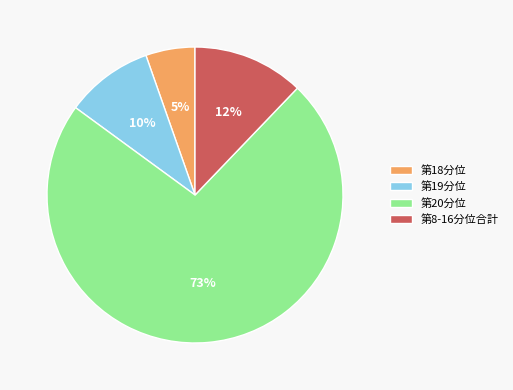

Which has a higher value, 第20分位 or 第8-16分位合計?

第20分位